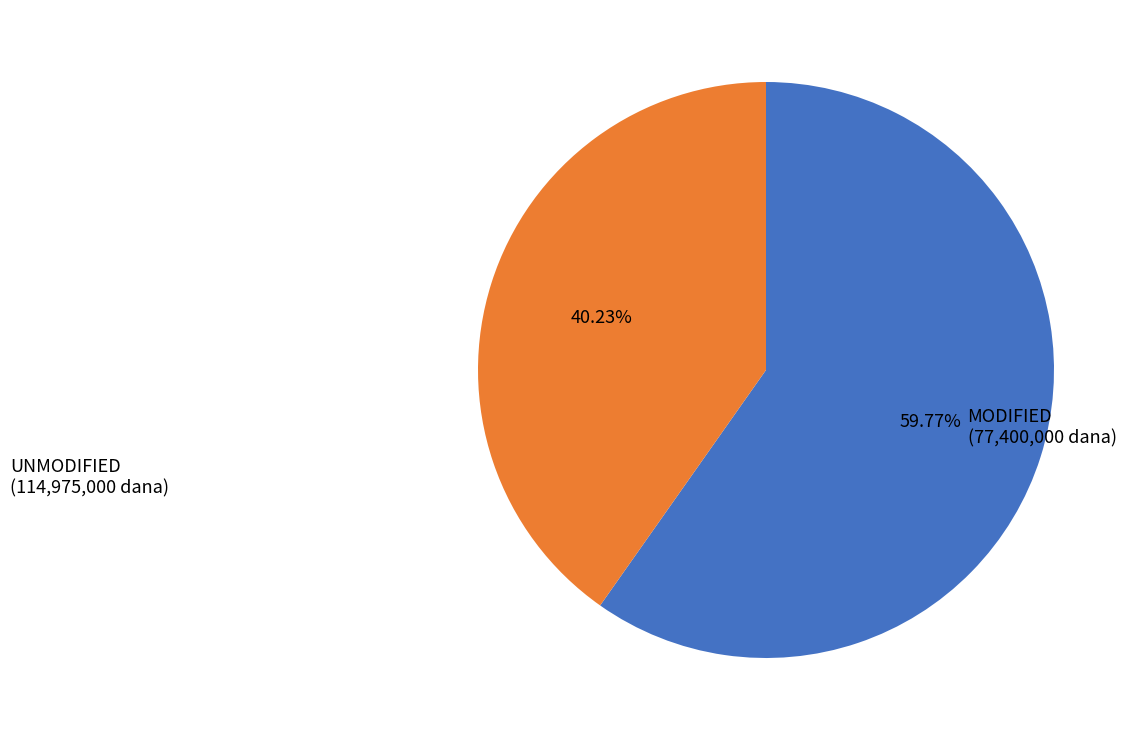

How many slices are in this pie chart?

2